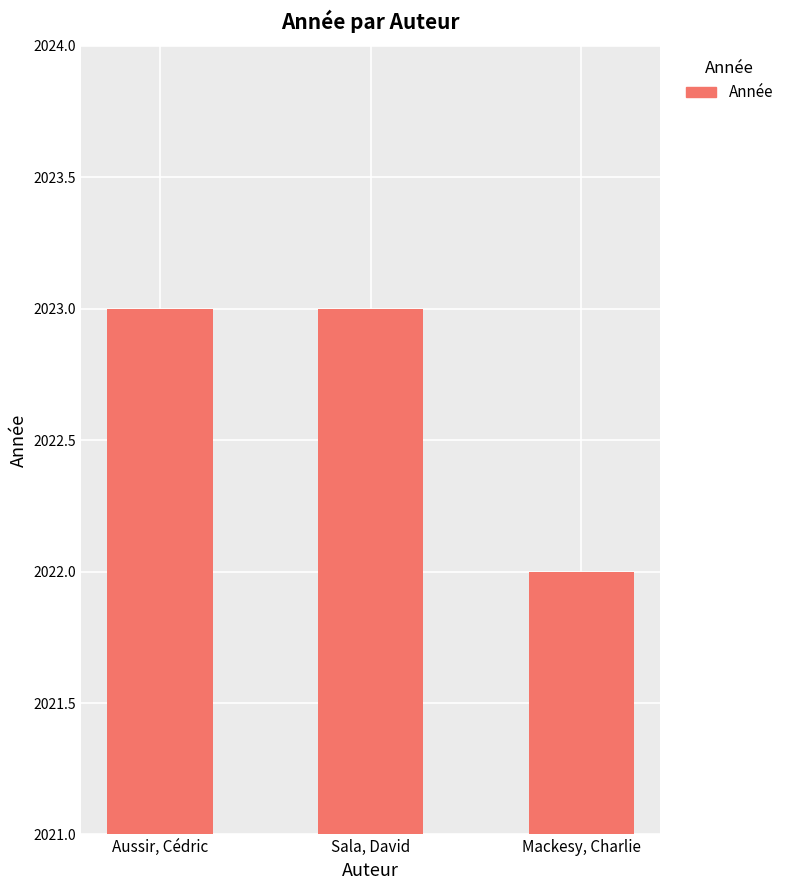

What is the sum of all values?

6068